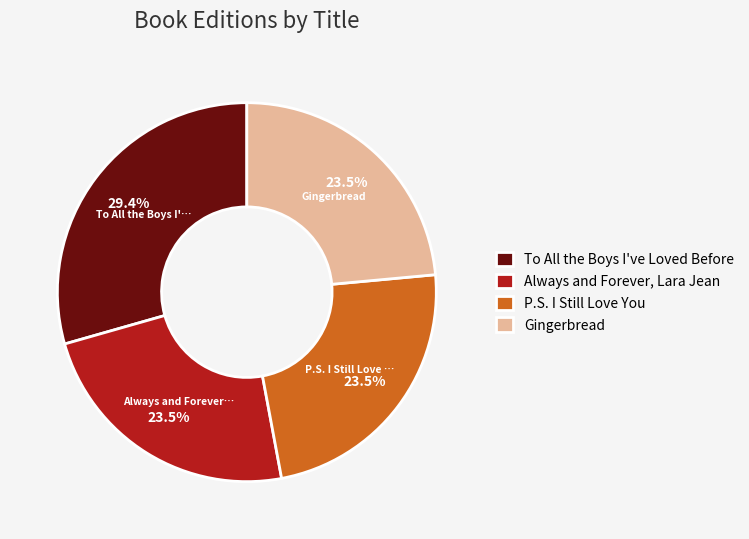

Count the number of slices in the pie.

4